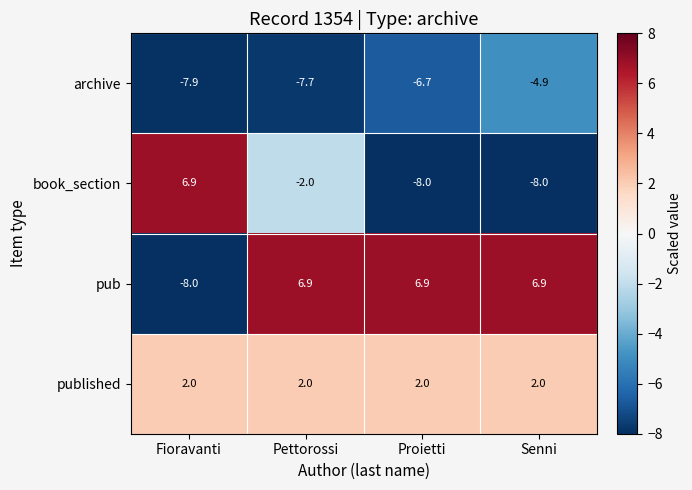

What is the difference between the highest and lowest values at Fioravanti?

14.9